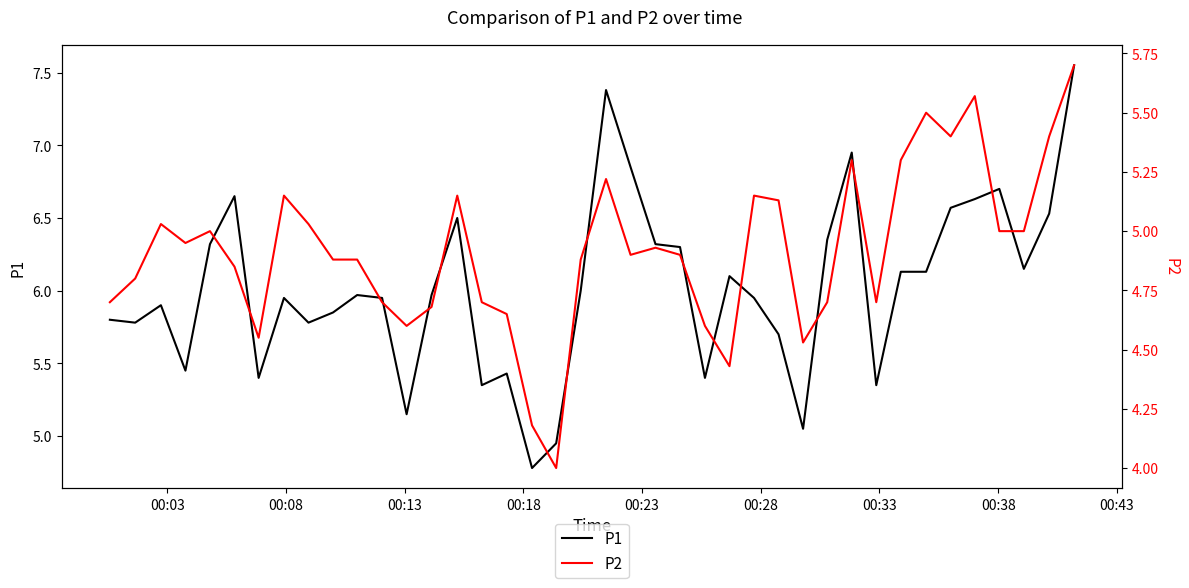

What is the minimum value for P1?

4.8